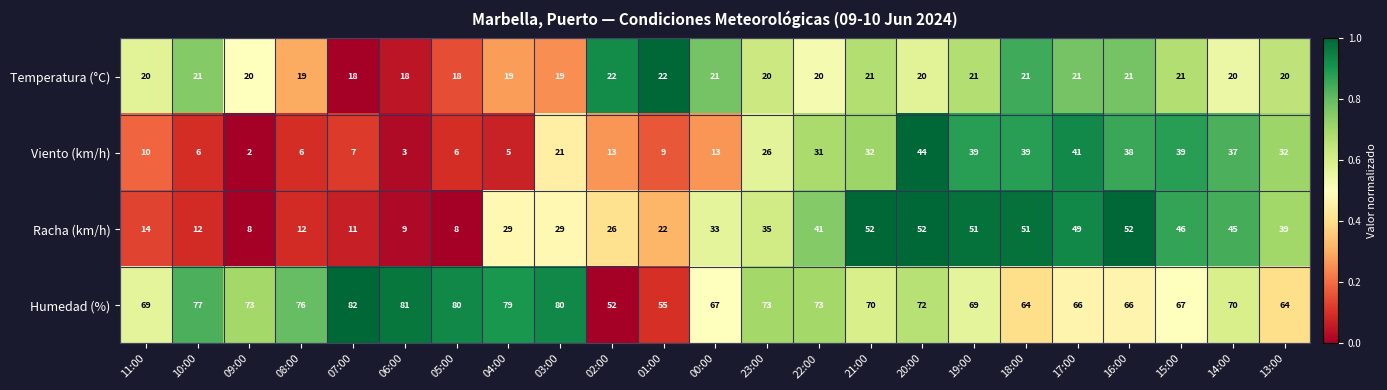

True or false: Humedad (%) has a value of 70 at 21:00.

True